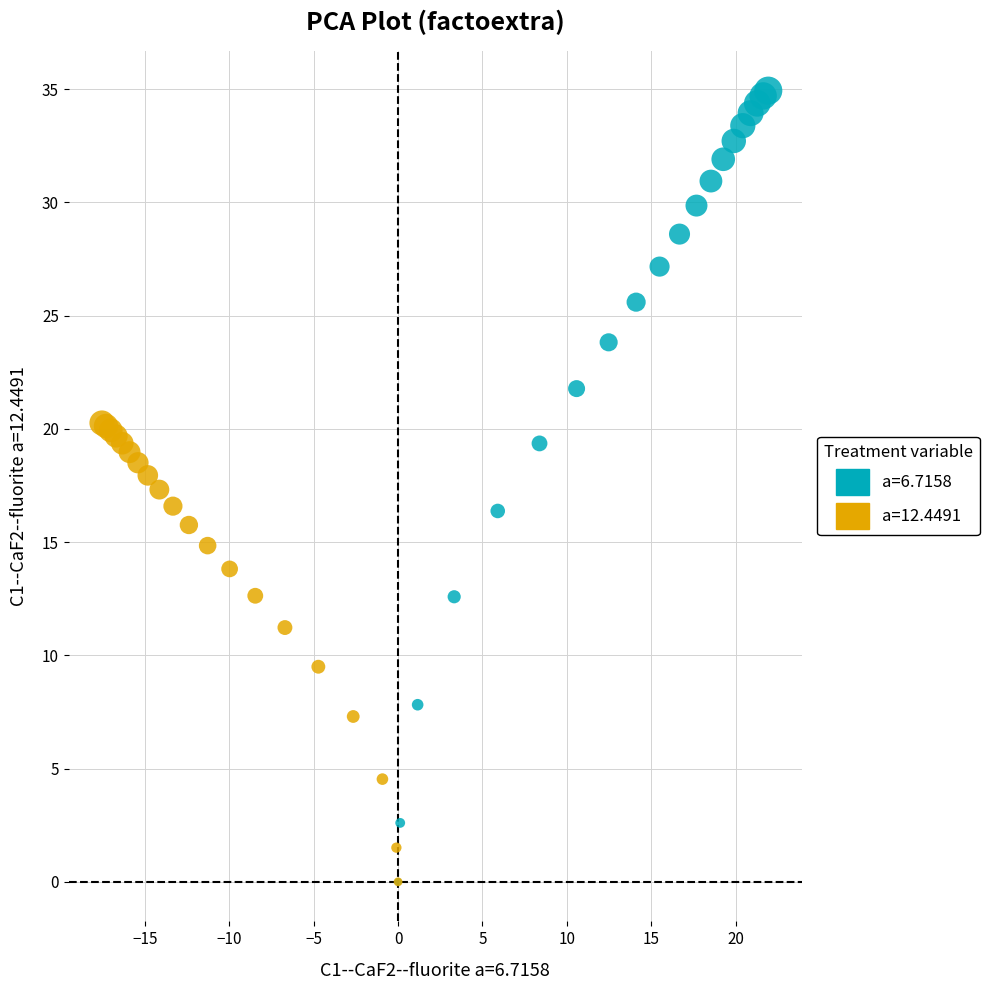

Which series has the widest spread of Y values?

a=6.7158